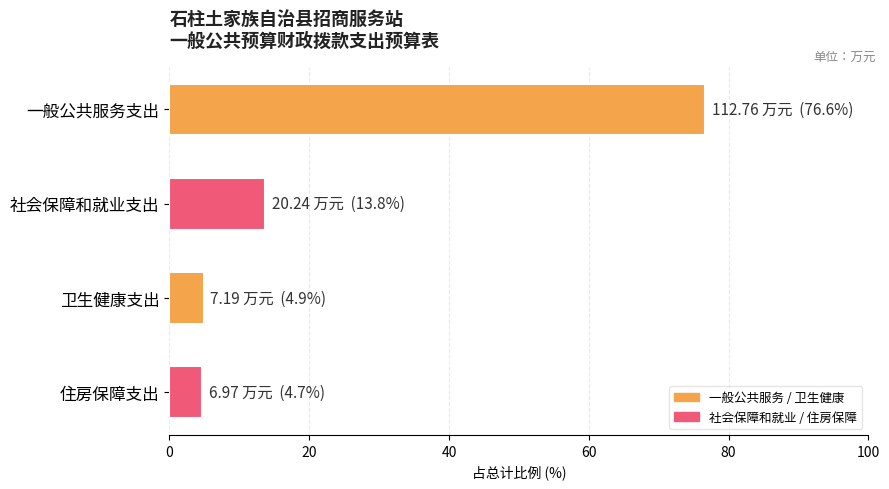

Between 卫生健康支出 and 一般公共服务支出, which is larger?

一般公共服务支出